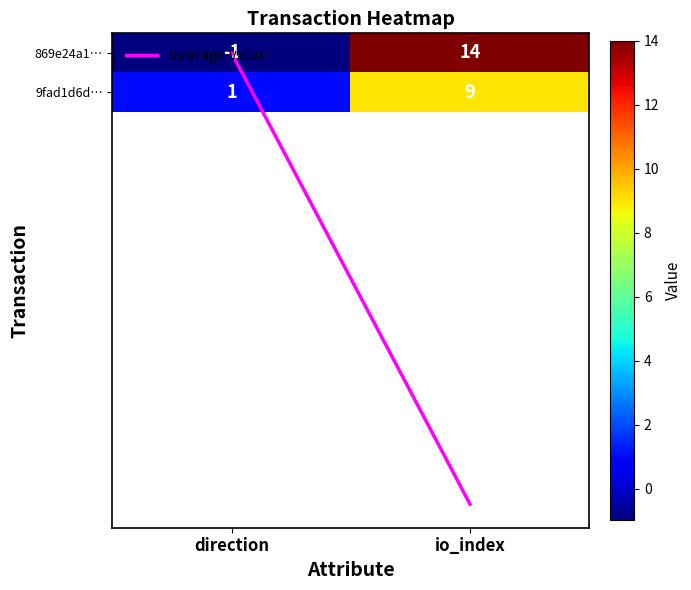

At how many categories does at least one series exceed 0?

2